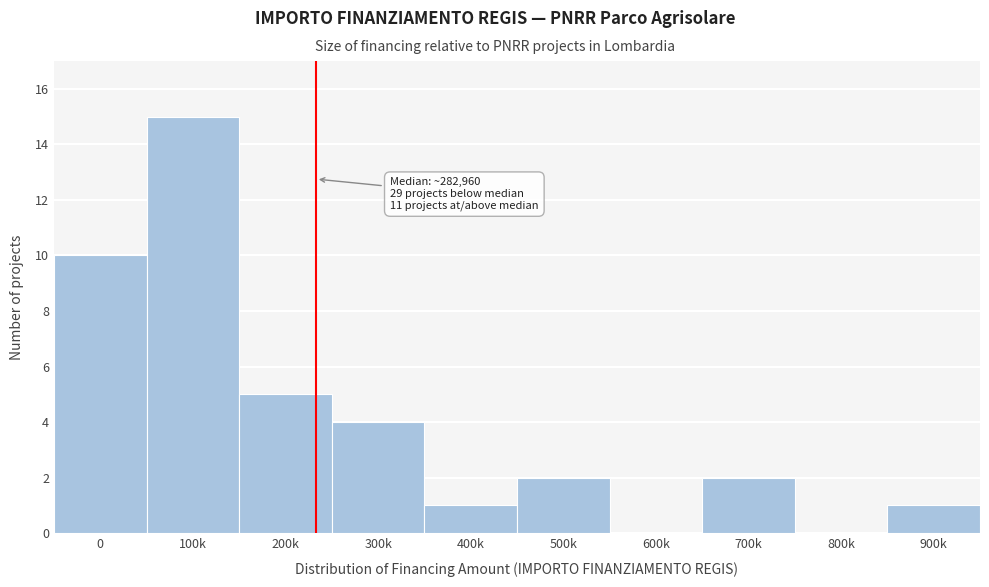

Reading right to left, transcribe all the data shown in this chart.

900k=1	800k=0	700k=2	600k=0	500k=2	400k=1	300k=4	200k=5	100k=15	0=10